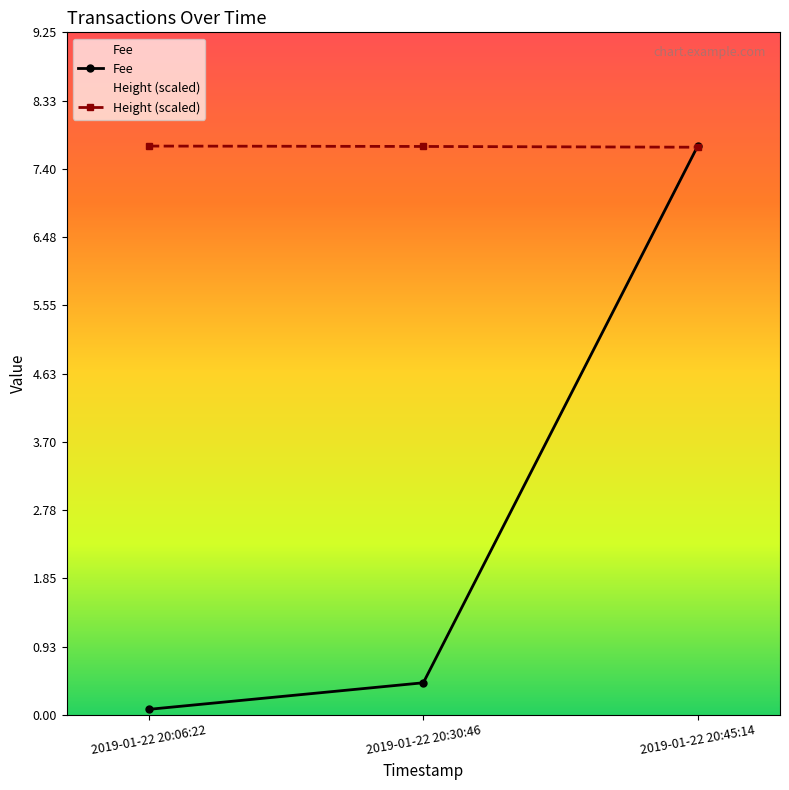

At 2019-01-22 20:30:46, list the series in order from largest to smallest.

Height (scaled), Fee